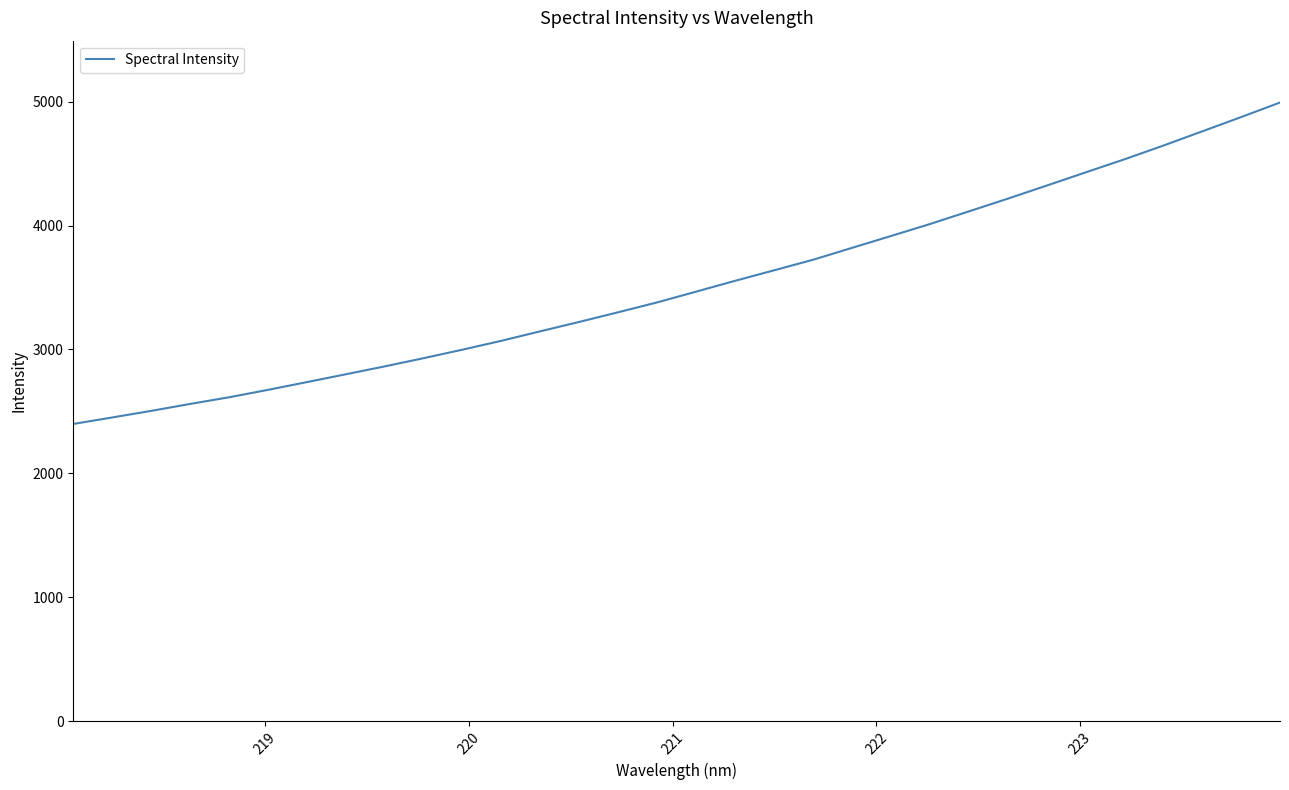

What is the difference between the maximum and minimum values?

2594.0